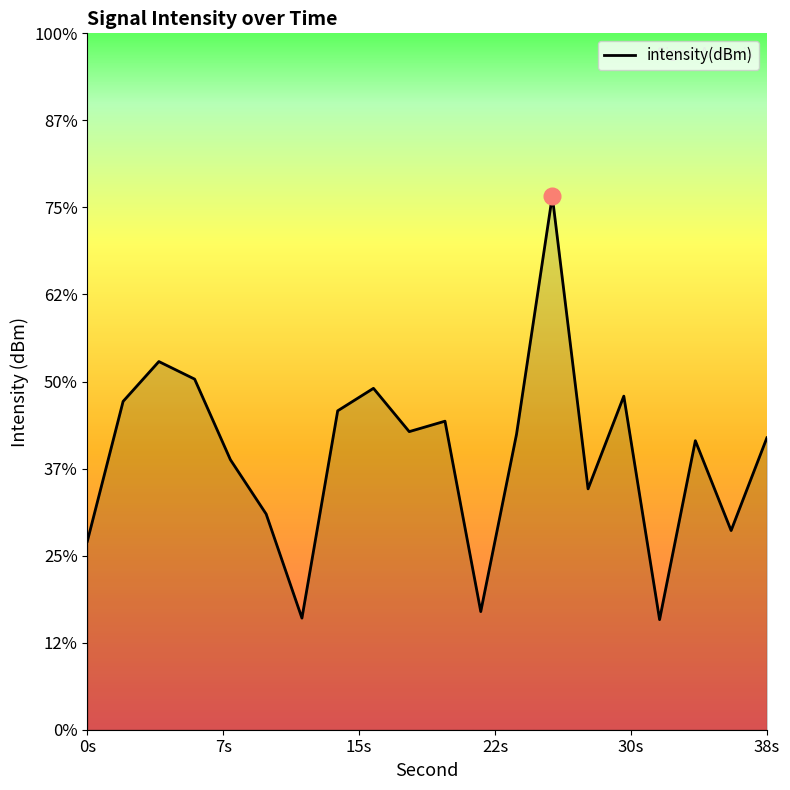

Between 15s and 30s, which is larger?

15s